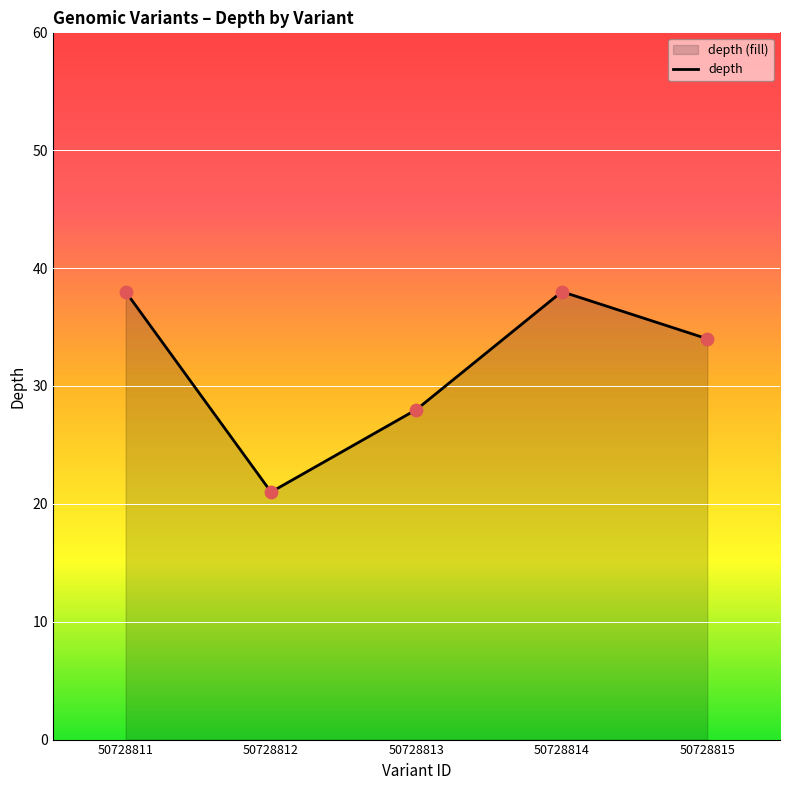

Approximately how many times larger is the value at 50728815 compared to 50728812?

1.6